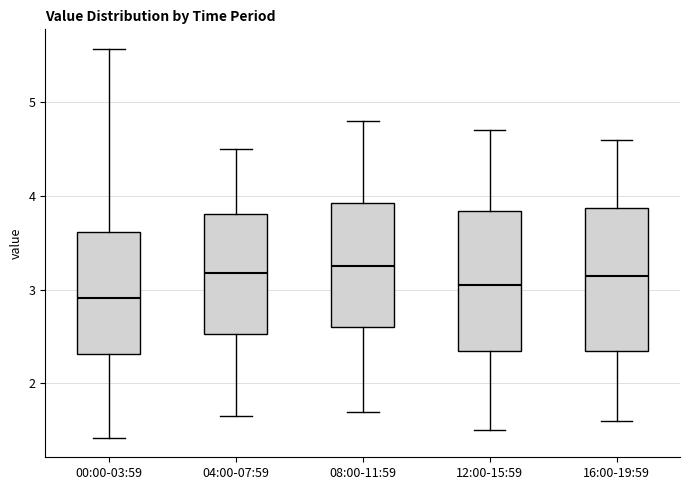

Where is the lower edge of the box for 00:00-03:59 on the y-axis? The values are not printed on the chart, so give them approximately, as read against the axis.

2.3